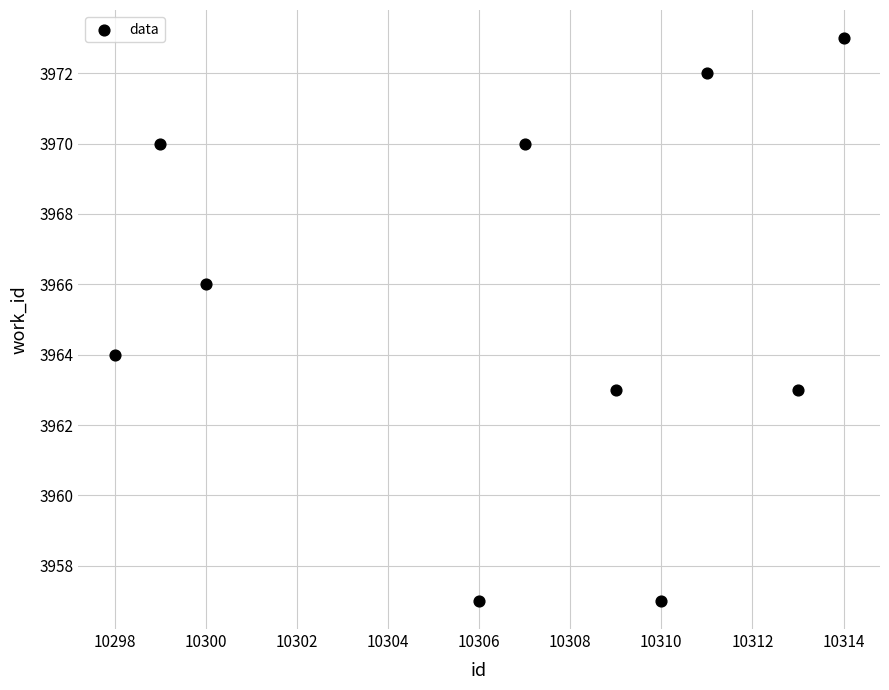

What is the range of X values (max minus min)?

16